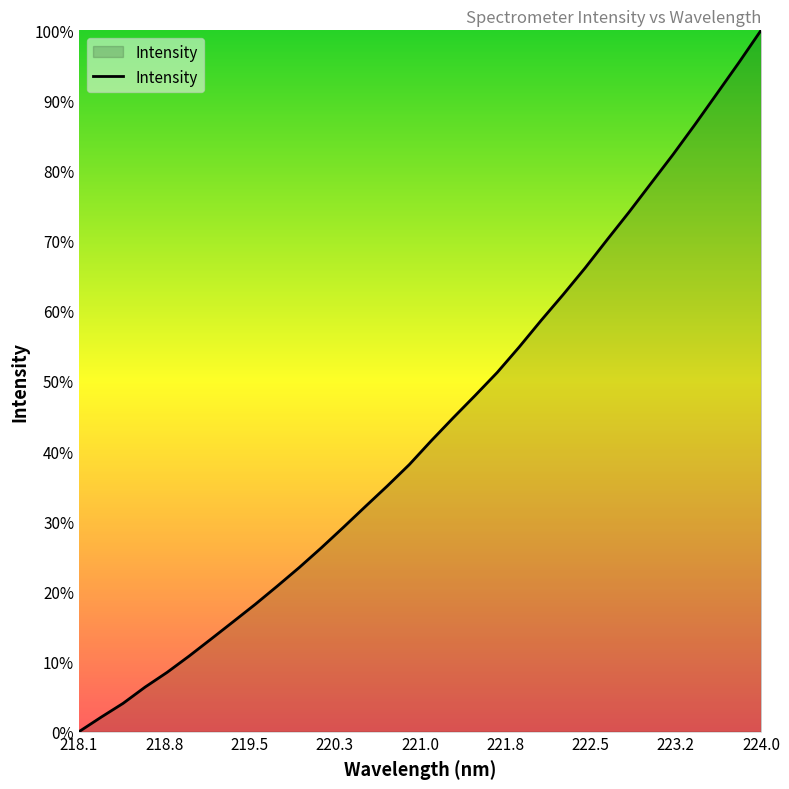

Is this an area chart (filled region under the line)?

Yes